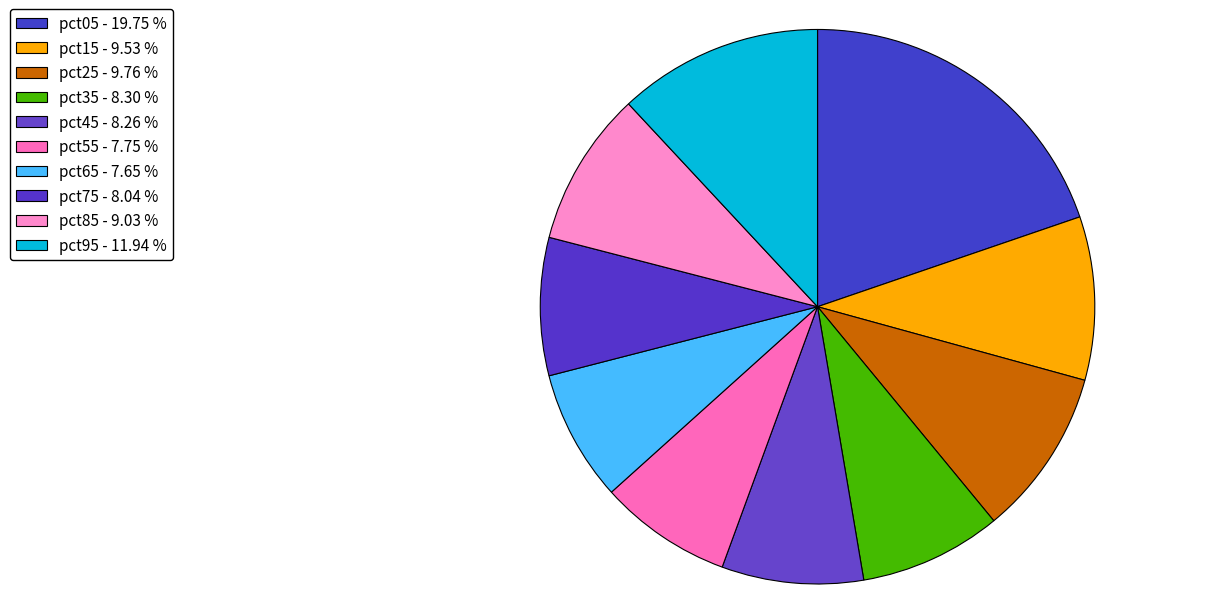

The pct85 slice represents 9% of the pie. True or false?

True